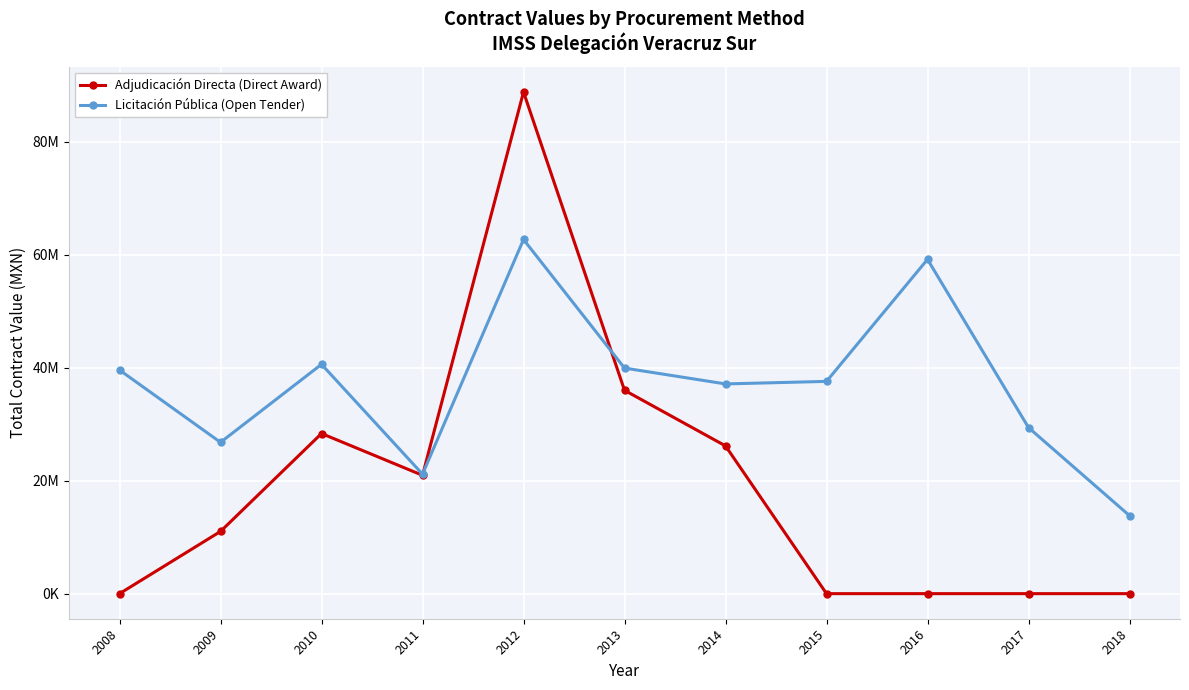

The value of Adjudicación Directa (Direct Award) at 2018 is 0.0. True or false?

True